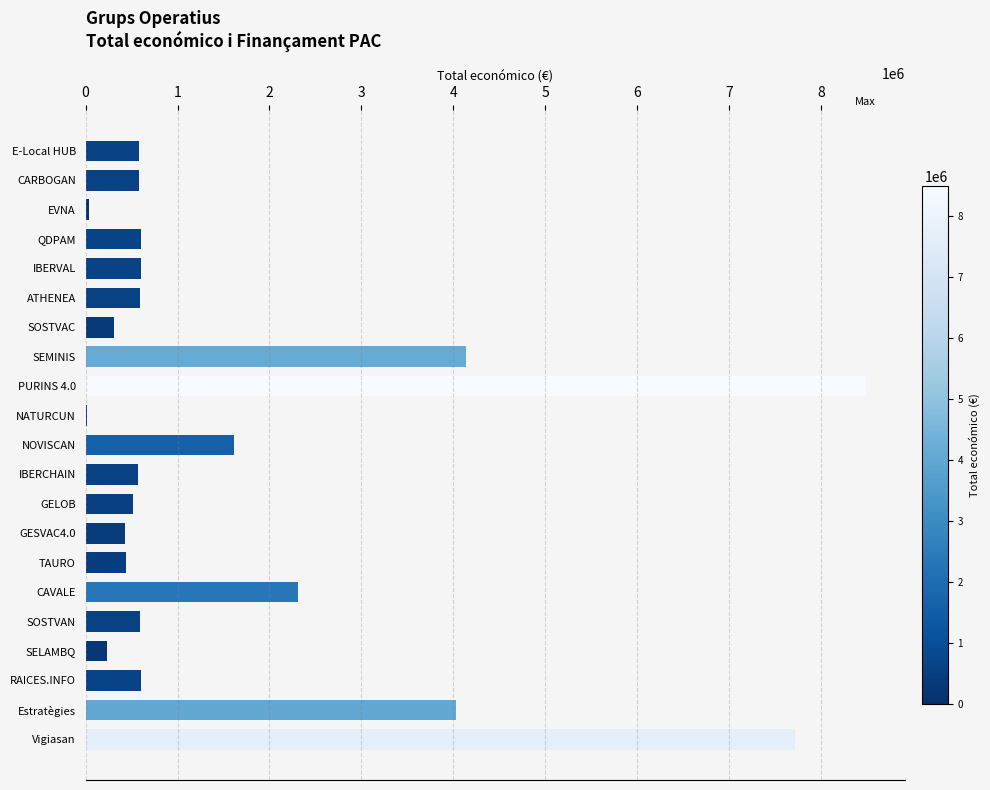

Where is the data nearest to the value 4252238?

SEMINIS